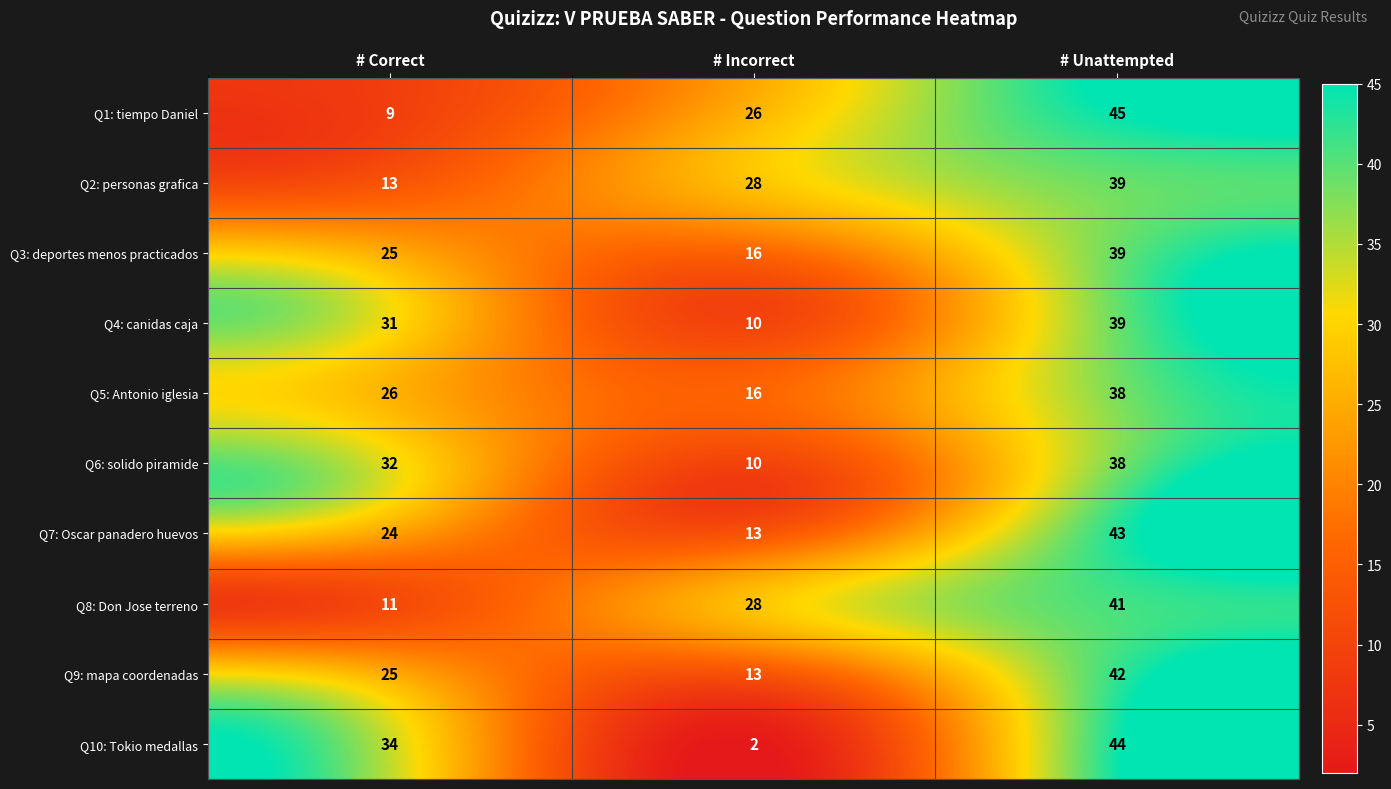

Which label corresponds to the largest value in the chart?

# Unattempted